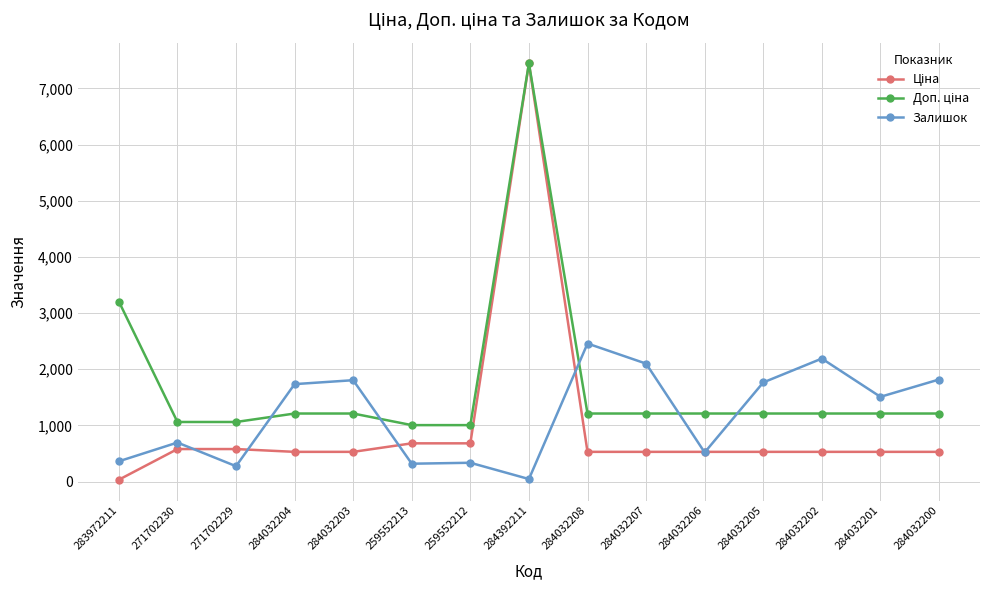

True or false: Залишок has more than 1 interior local peaks.

True